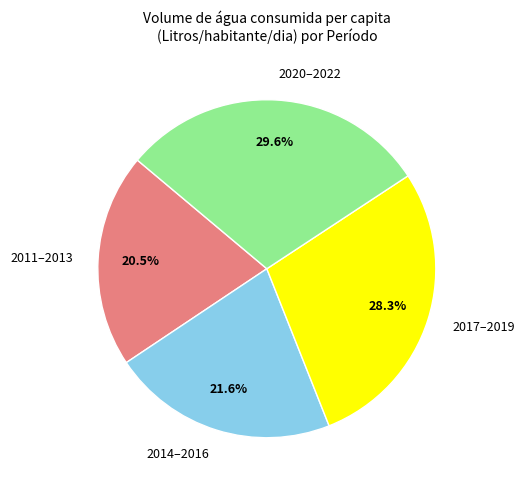

How many slices are in this pie chart?

4